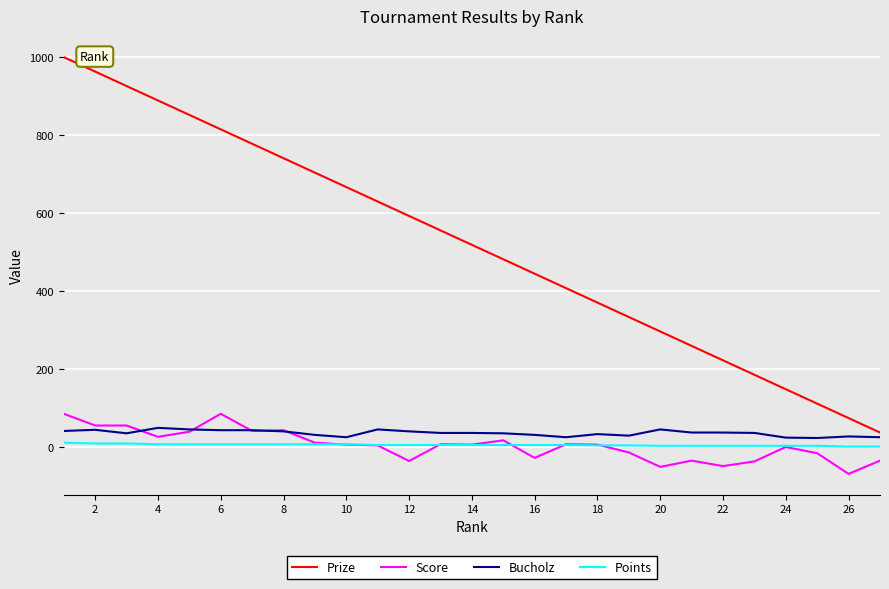

True or false: Score and Prize cross at least once.

False